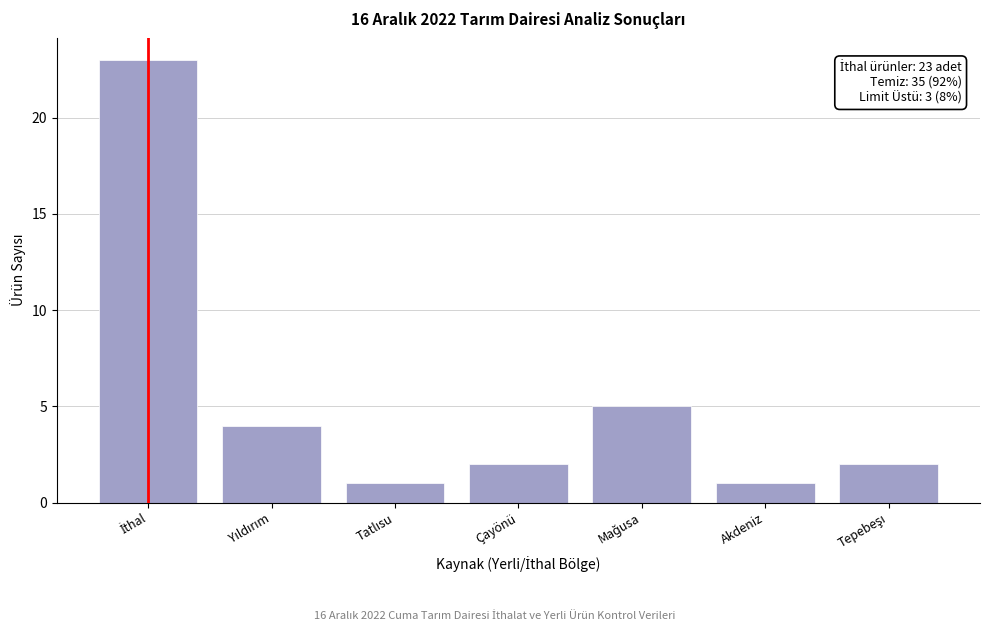

Reading left to right, list all the values displayed in this chart.

23	4	1	2	5	1	2